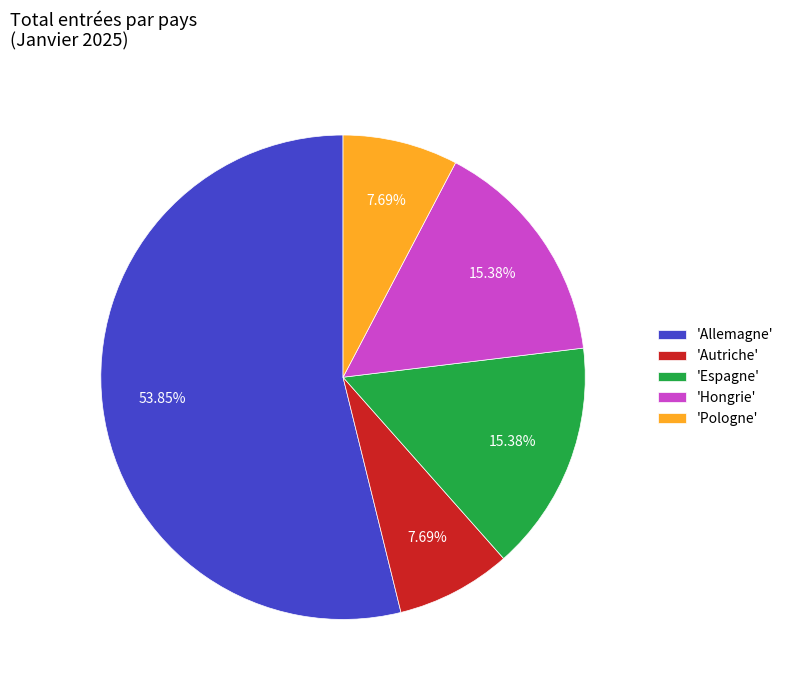

Which slice represents more than half of the pie?

'Allemagne'